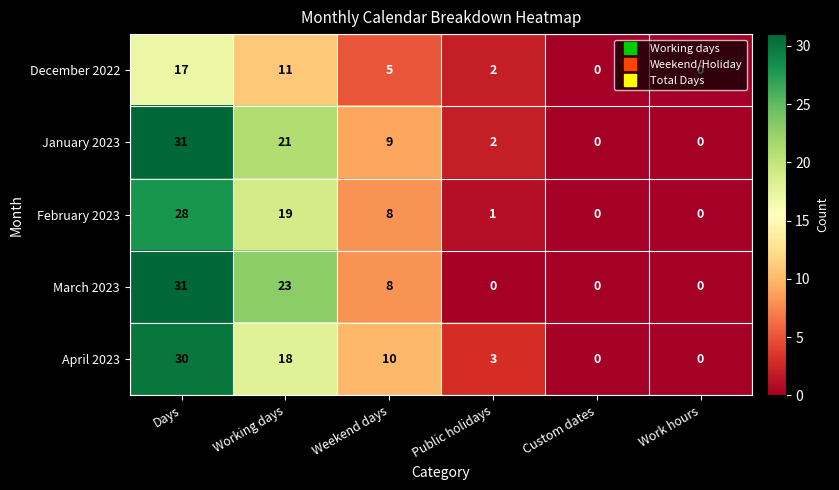

What value does the April 2023 series have at Working days, to the nearest 5?

20